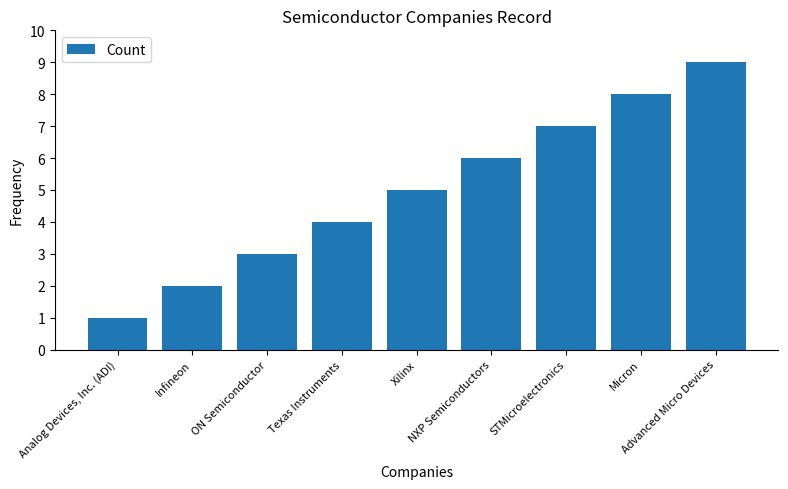

What is the difference between the values at NXP Semiconductors and Analog Devices, Inc. (ADI)?

5